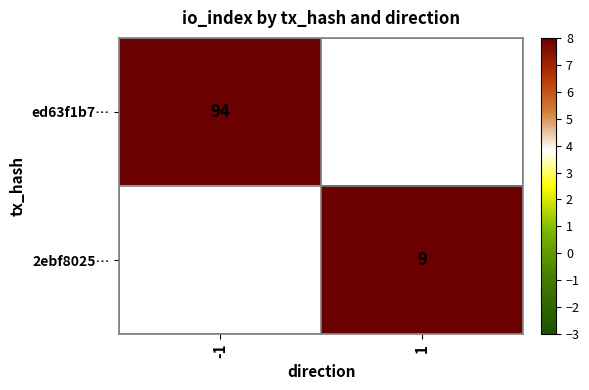

The value of ed63f1b7… at -1 is 64. True or false?

False